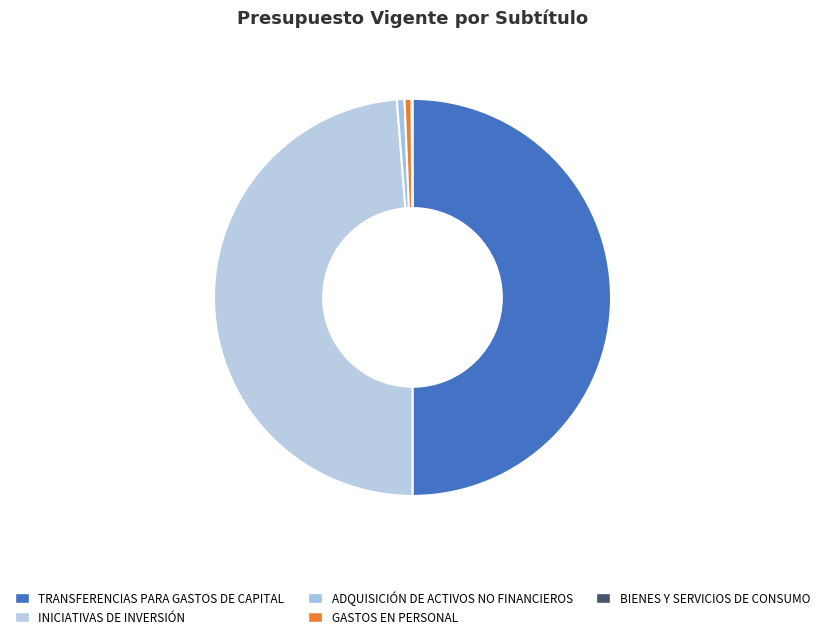

Is it true that INICIATIVAS DE INVERSIÓN is 49% of the pie?

True